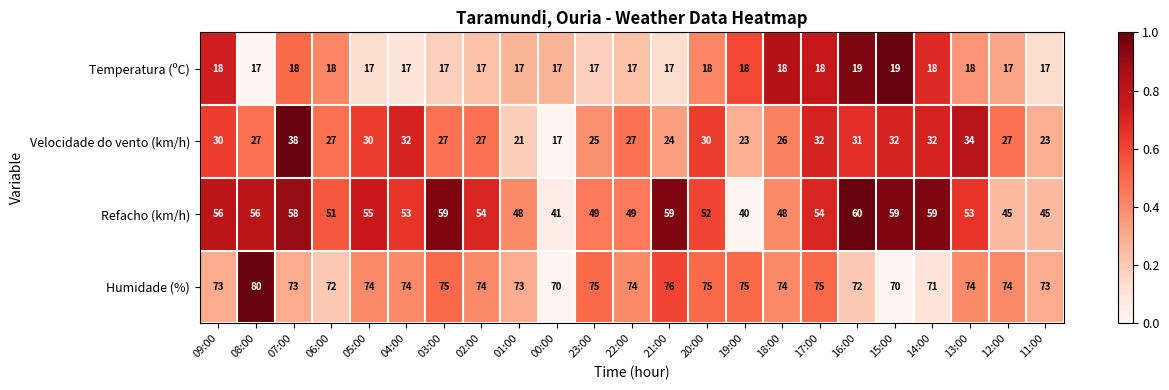

How many distinct data groups are displayed?

4